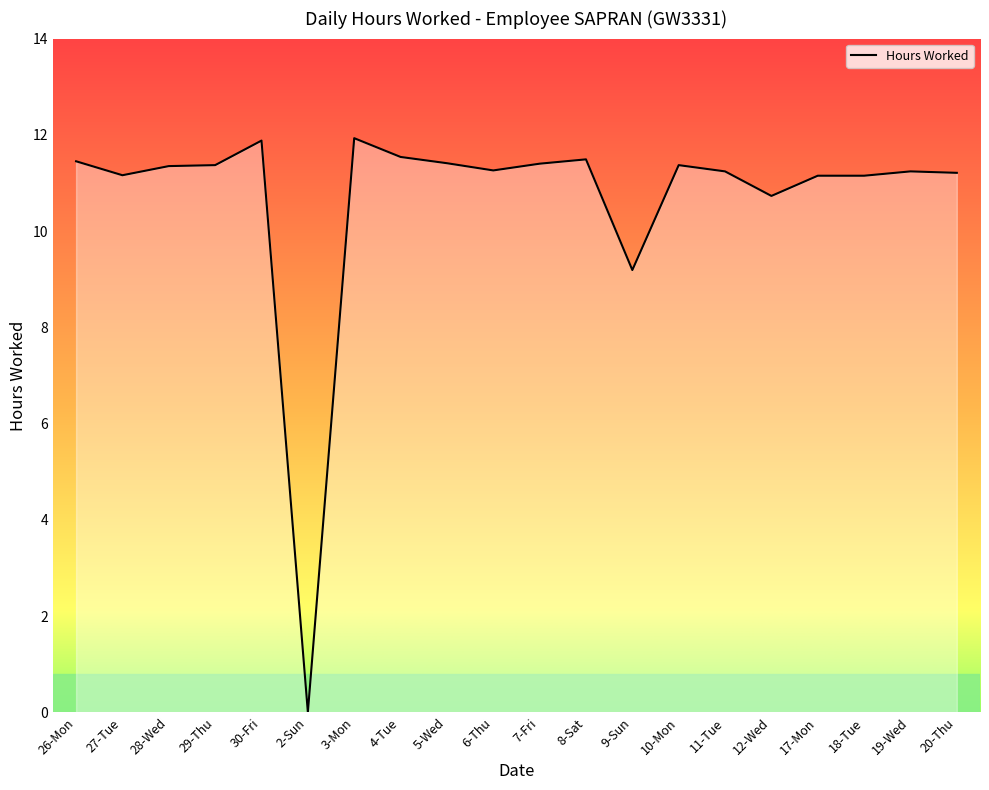

What is the average value?

10.7